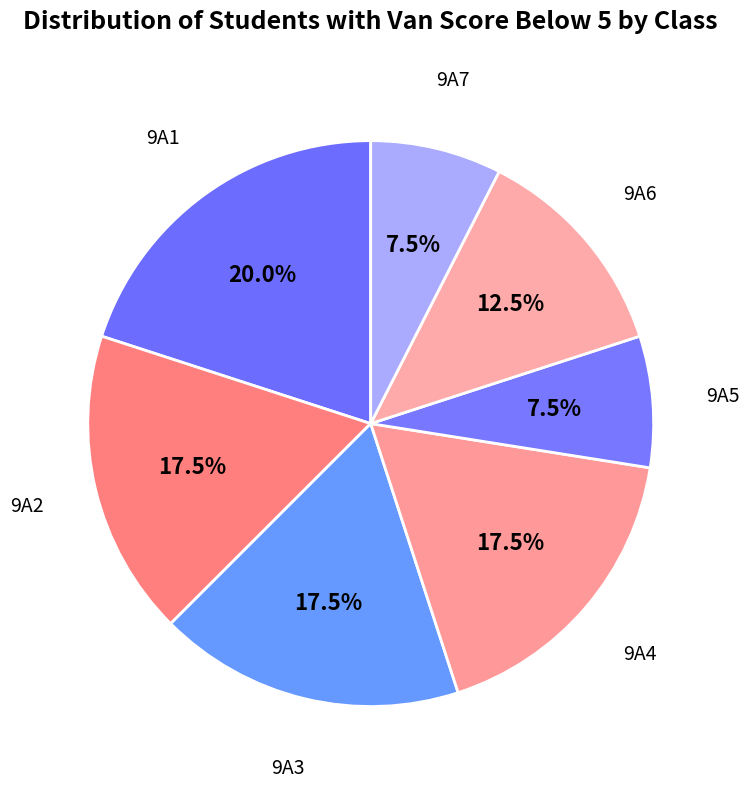

What is the largest slice in the pie chart?

9A1